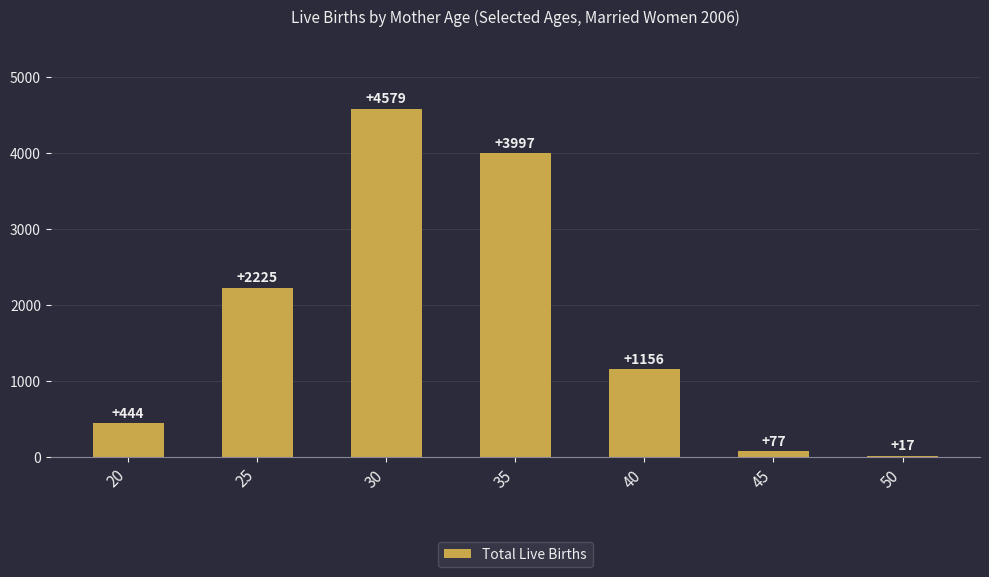

At which label is the value closest to 2298?

25